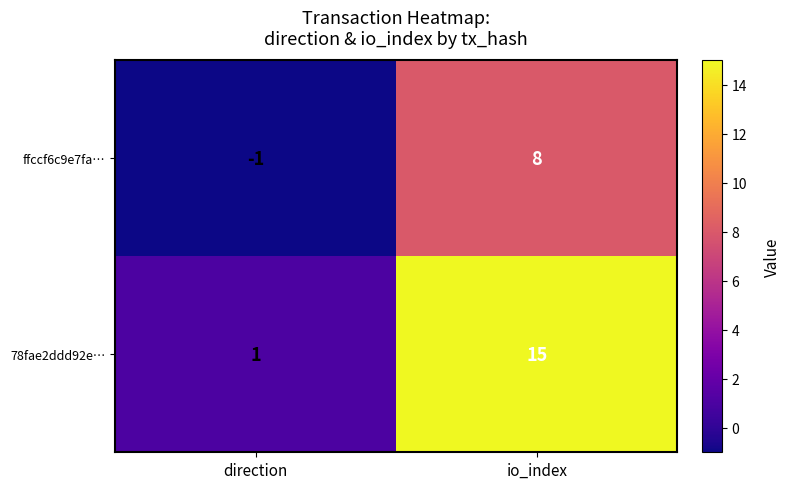

How many categories are shown in the chart?

2